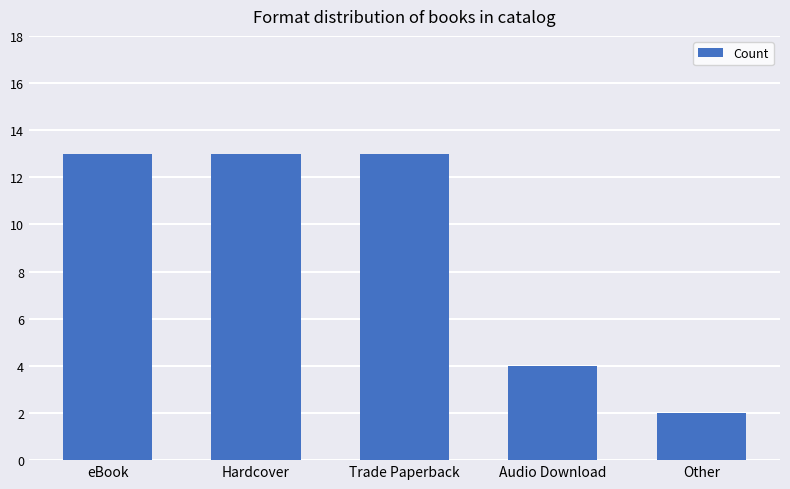

At which category does the chart reach its minimum across all series?

Other